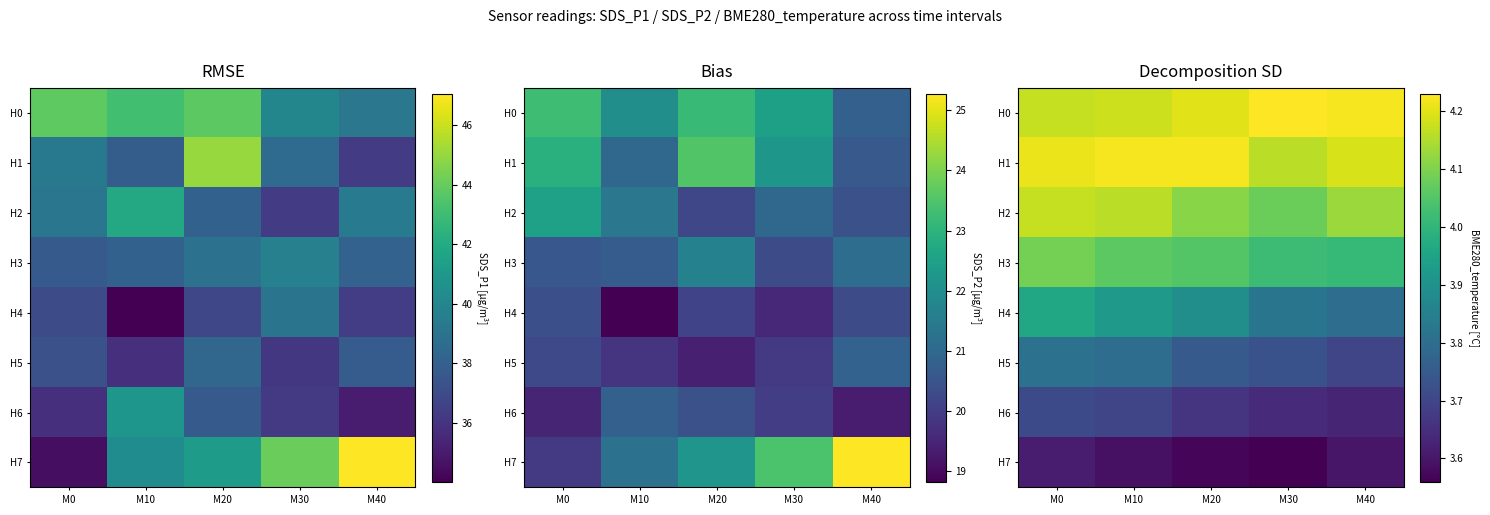

Is it true that H4 equals 1.9 at M20?

False